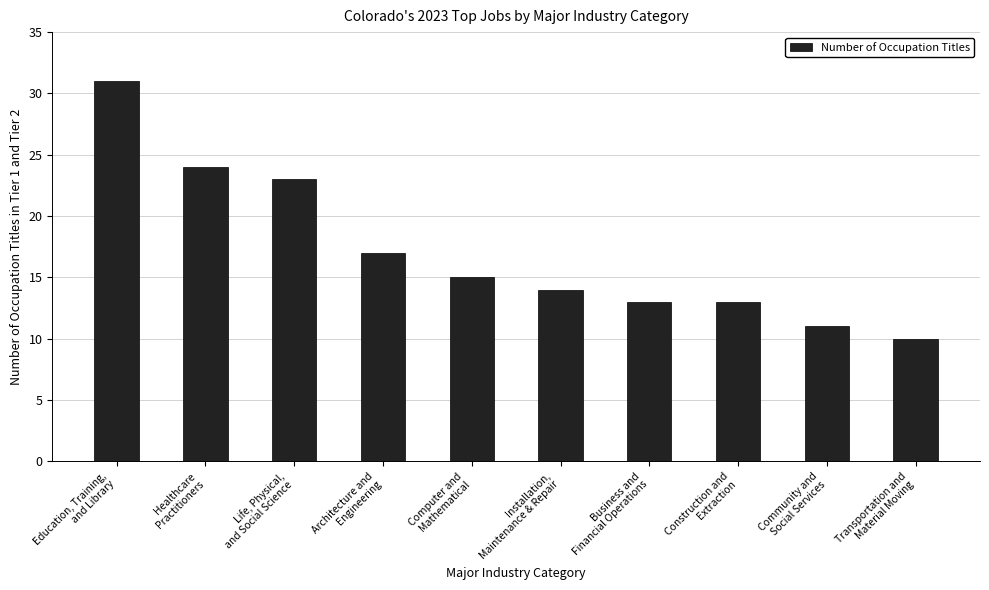

Which category has the lowest value across all series?

Transportation and
Material Moving